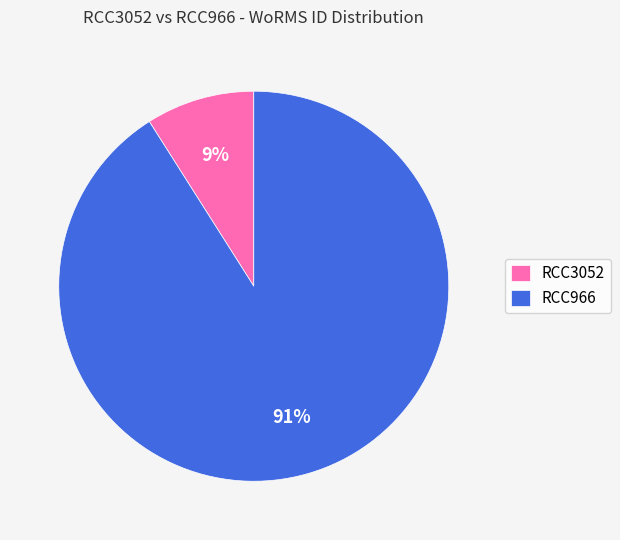

How many segments does this pie chart have?

2